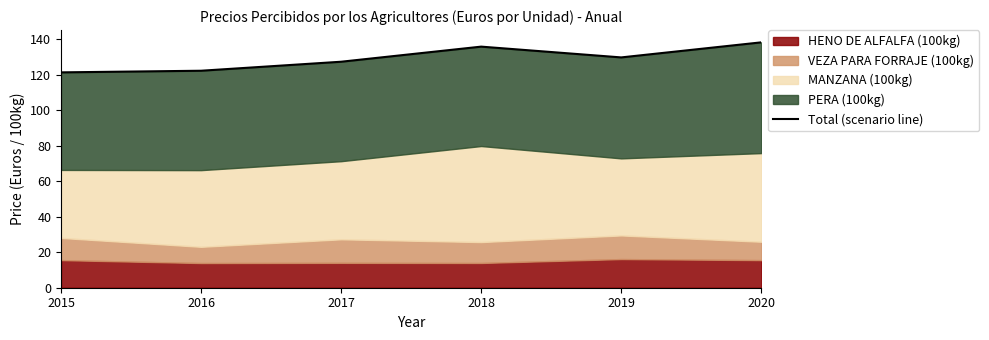

At which label is the value closest to 129?

2019